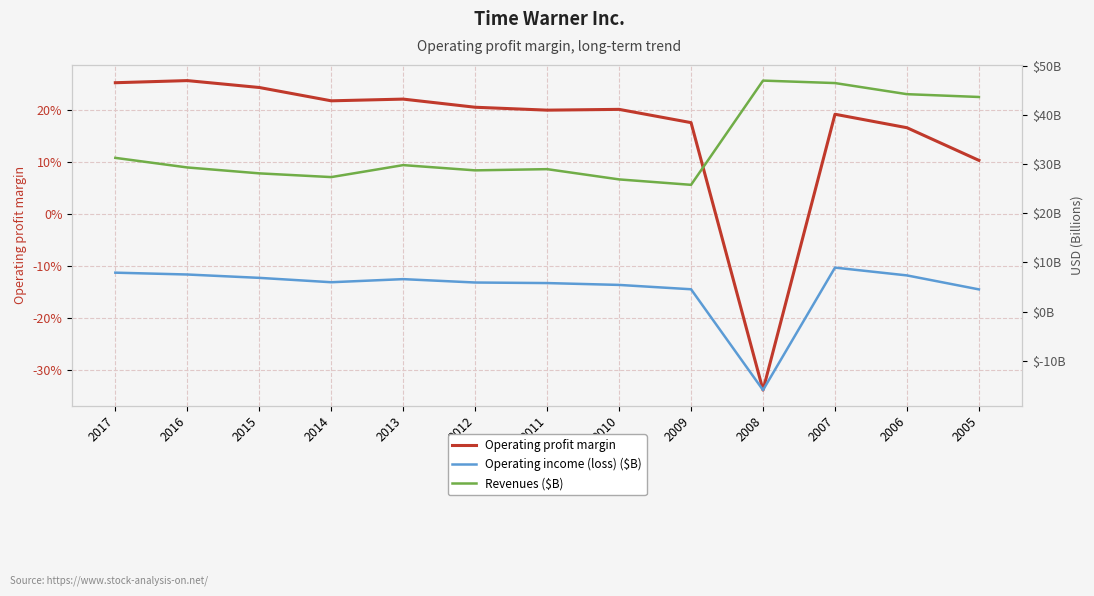

What is the sum of all Operating income (loss) ($B) values?

61.5